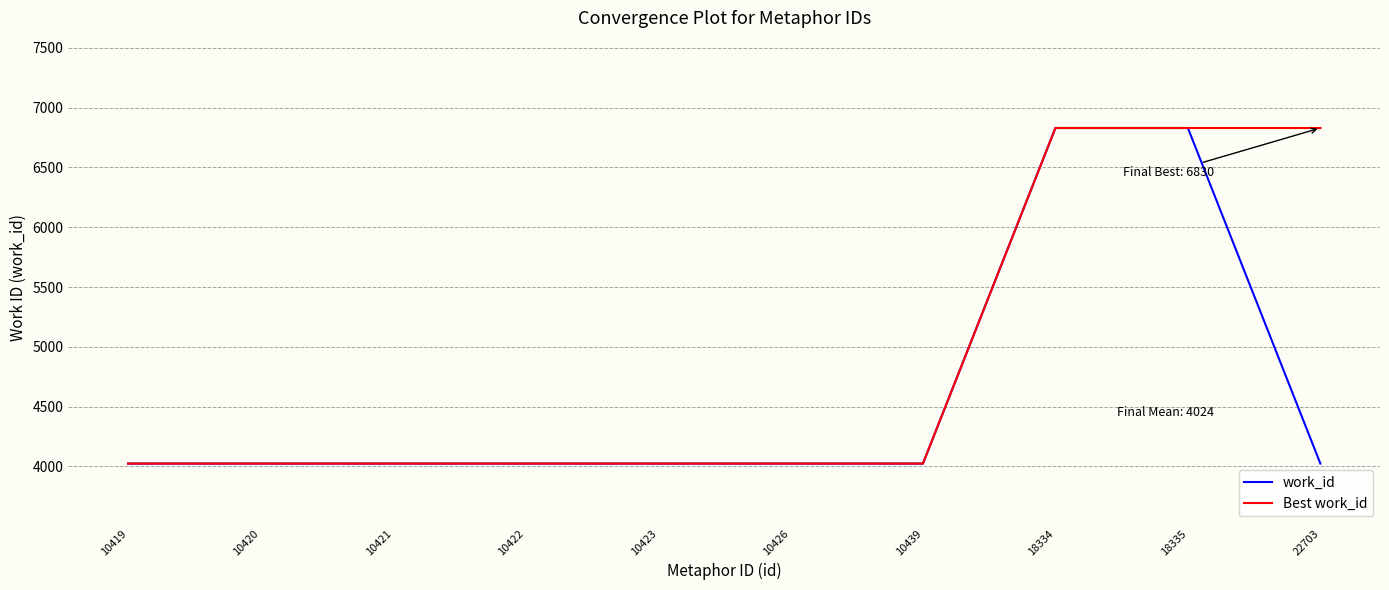

What is the lowest value of the work_id series?

4024